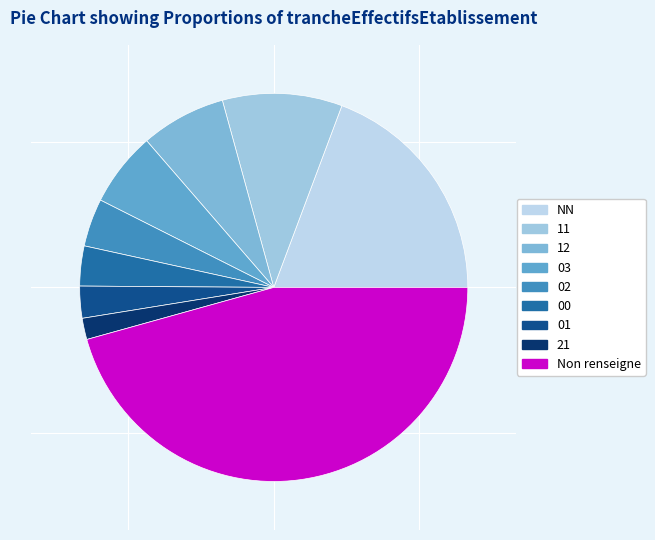

Which has a higher value, 02 or 03?

03